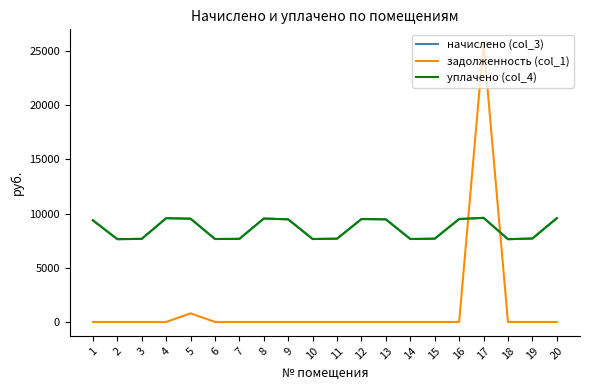

Is this an area chart (filled region under the line)?

No